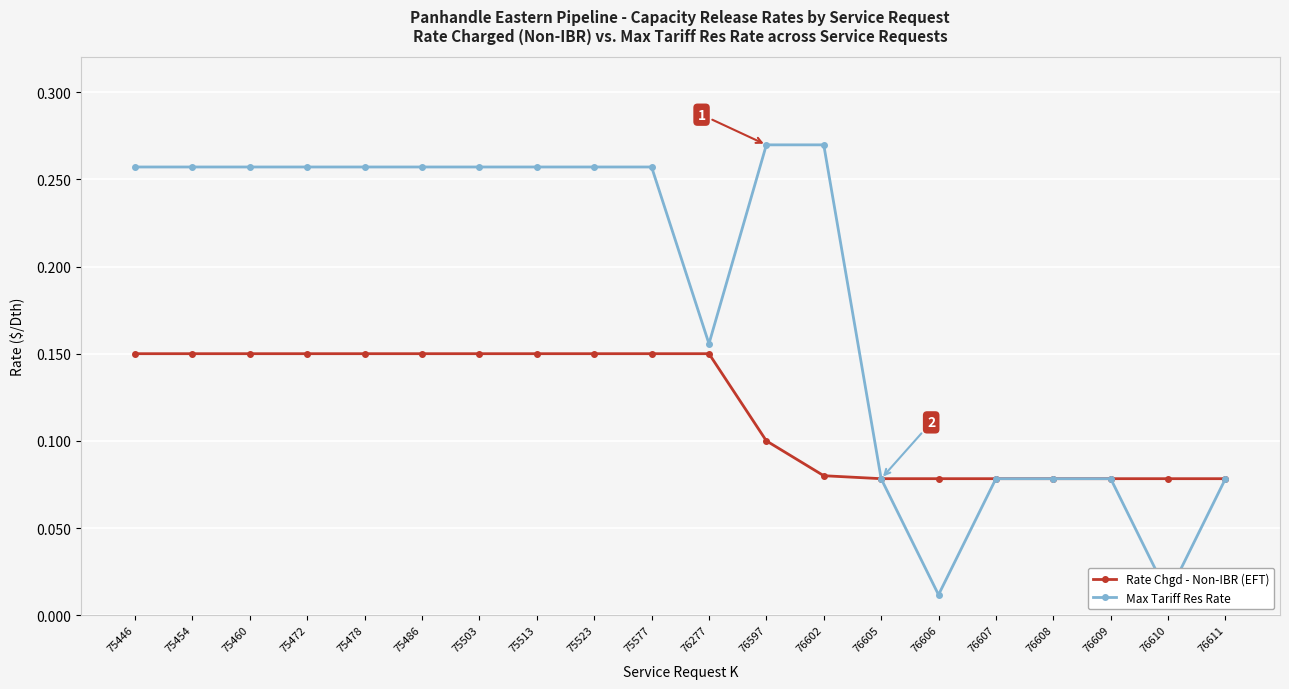

Between 76606 and 75460, which is larger?

75460